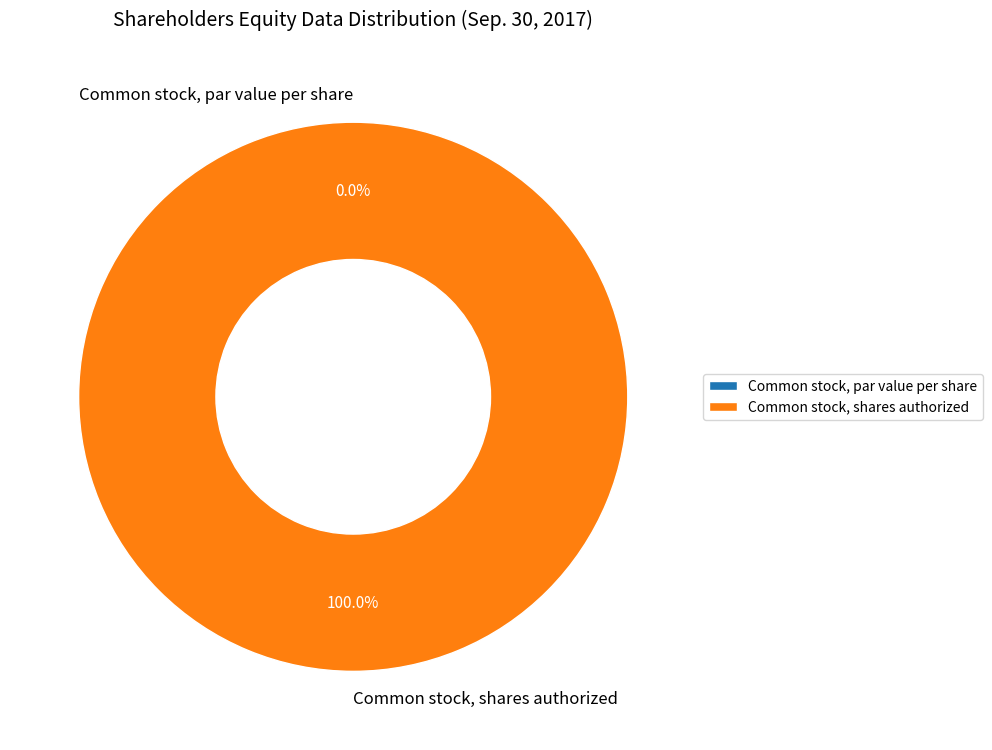

To the nearest percent, what percentage of the pie is Common stock, shares authorized?

100%